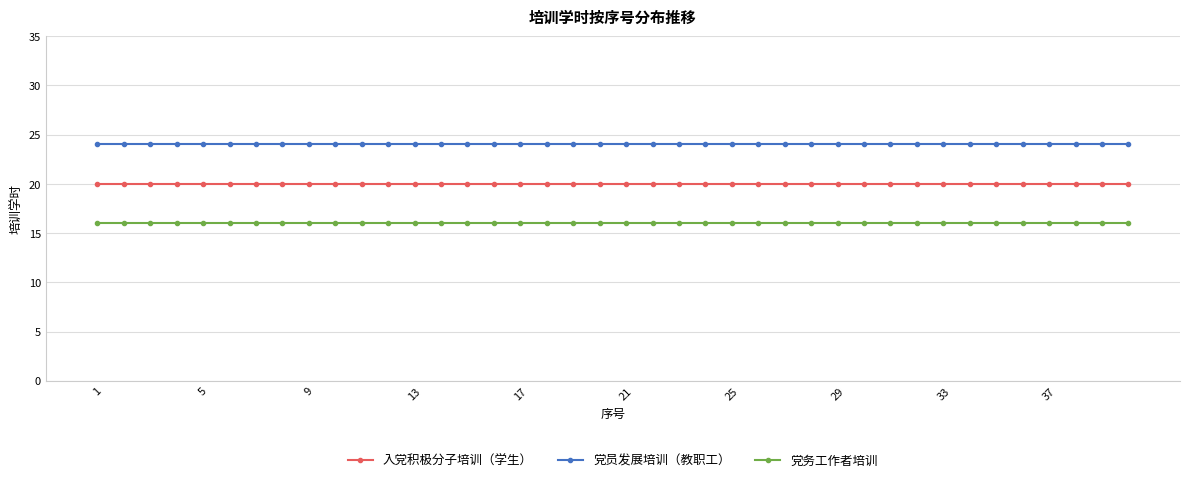

What is the average value of the 入党积极分子培训（学生） series?

20